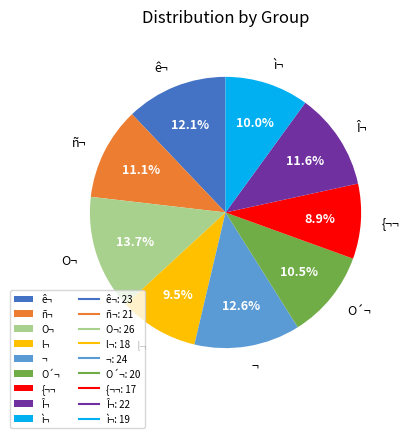

Which category has the smallest portion of the pie?

{¬¬